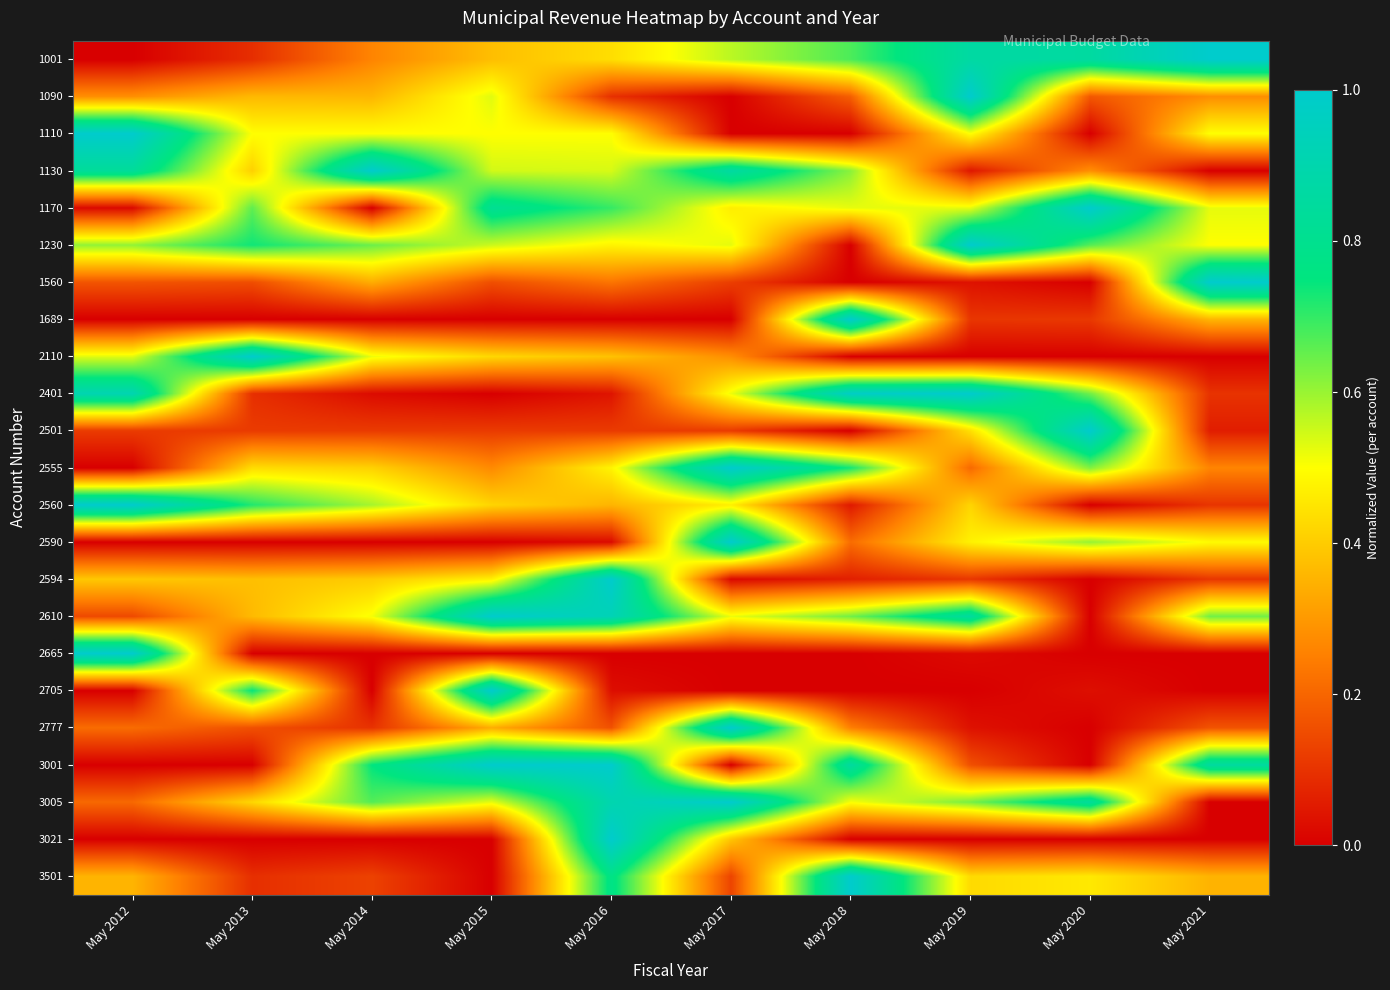

Rank the series by their maximum value, from lowest to highest.

1001, 1090, 1110, 1130, 1170, 1230, 1560, 1689, 2110, 2401, 2501, 2555, 2560, 2590, 2594, 2610, 2665, 2705, 2777, 3001, 3005, 3021, 3501